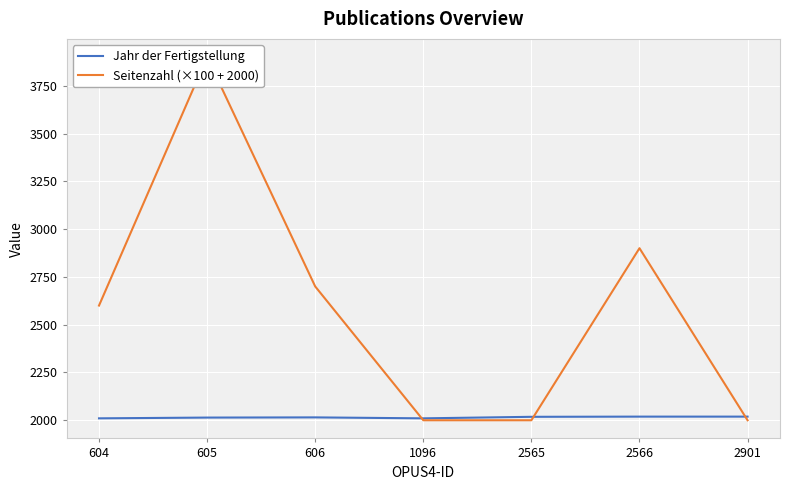

Where is the first local maximum for Seitenzahl (×100 + 2000)?

605